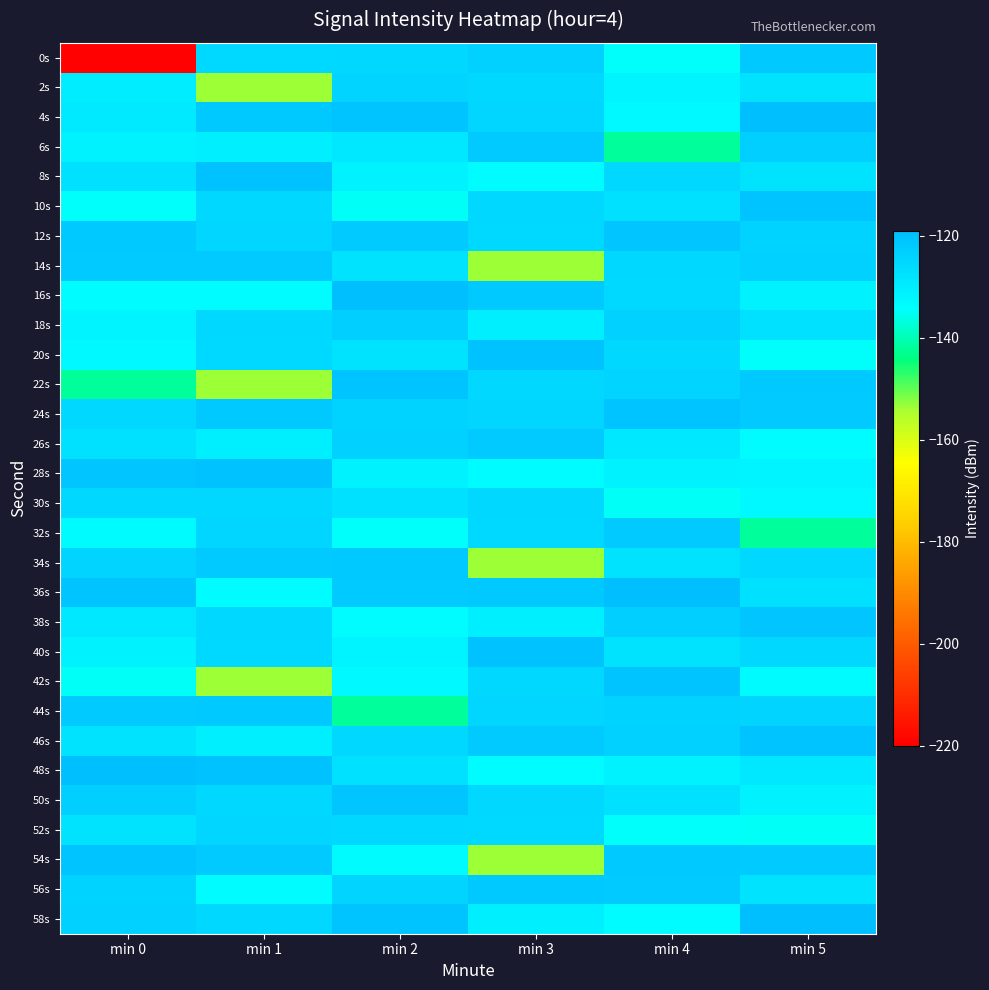

What is the total value across all series at min 0?

-3915.8